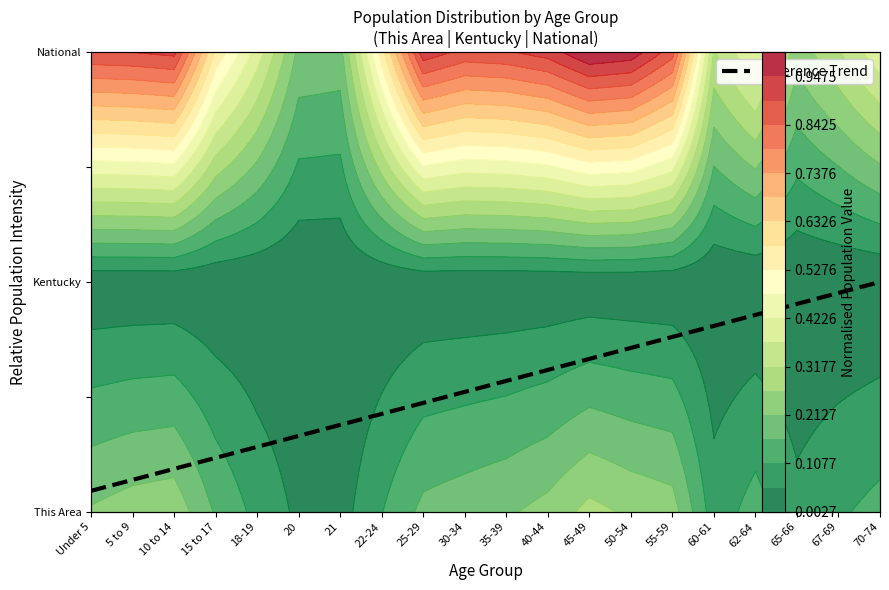

What is the change in value from 21 to 62-64?

+0.3